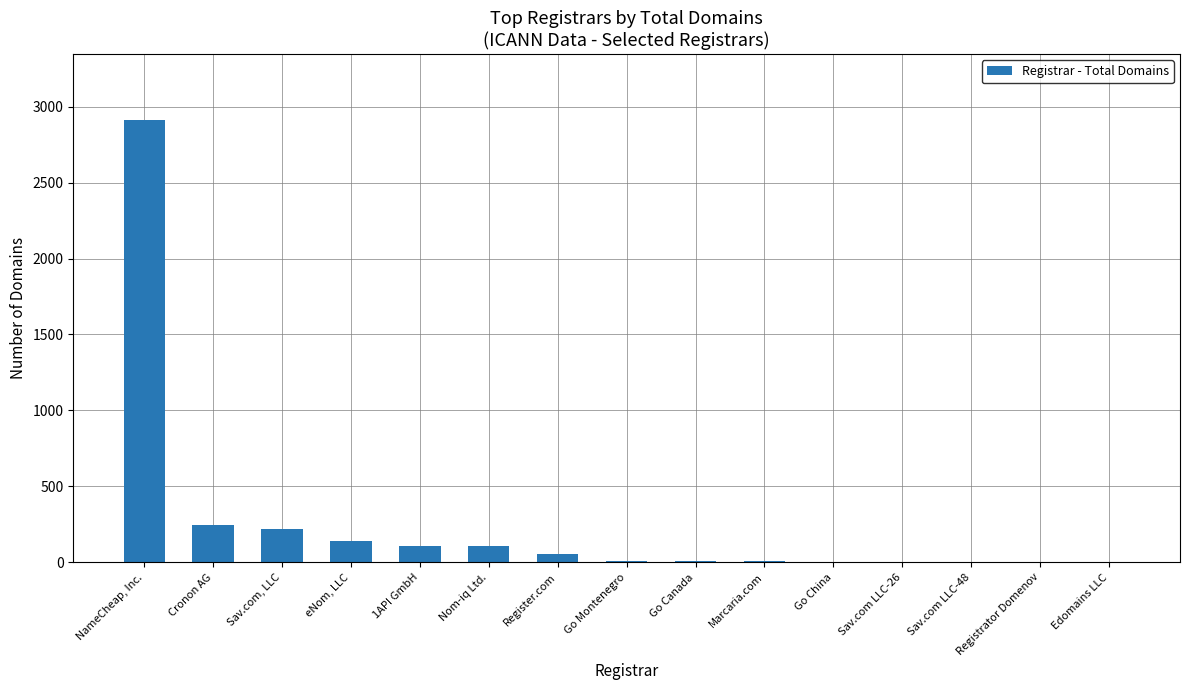

True or false: the data shows 357 at Sav.com, LLC.

False